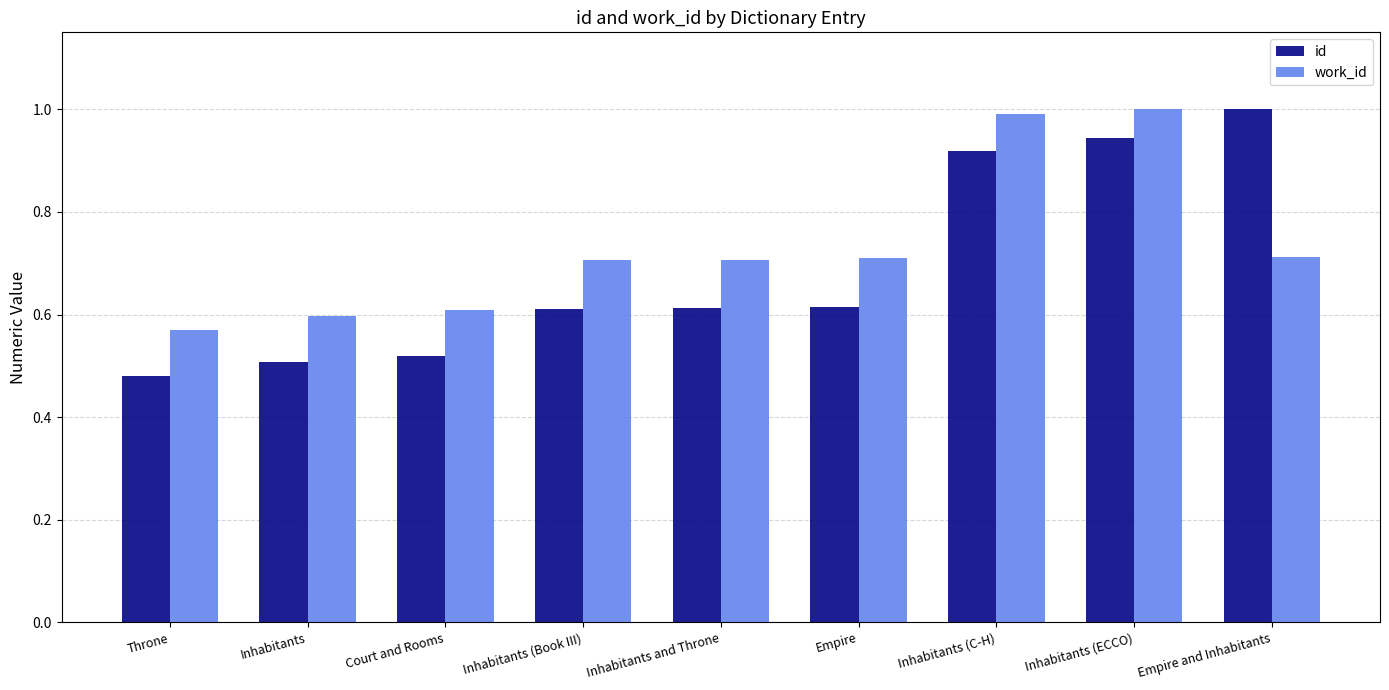

What is the total value across all series at Inhabitants (ECCO)?

1.9